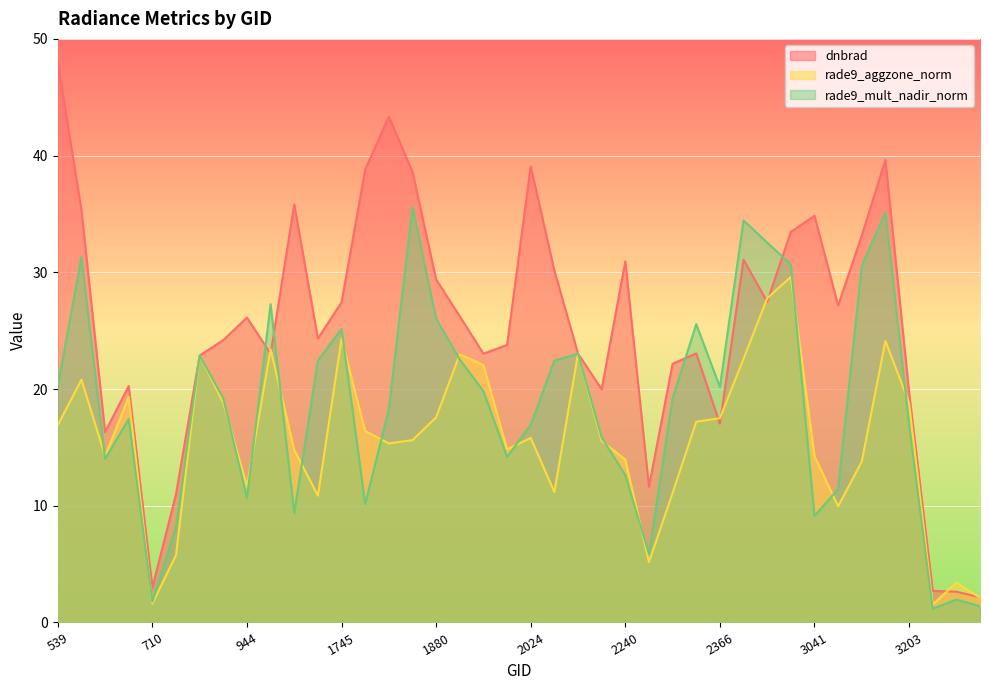

How many interior local peaks does the dnbrad series have?

10